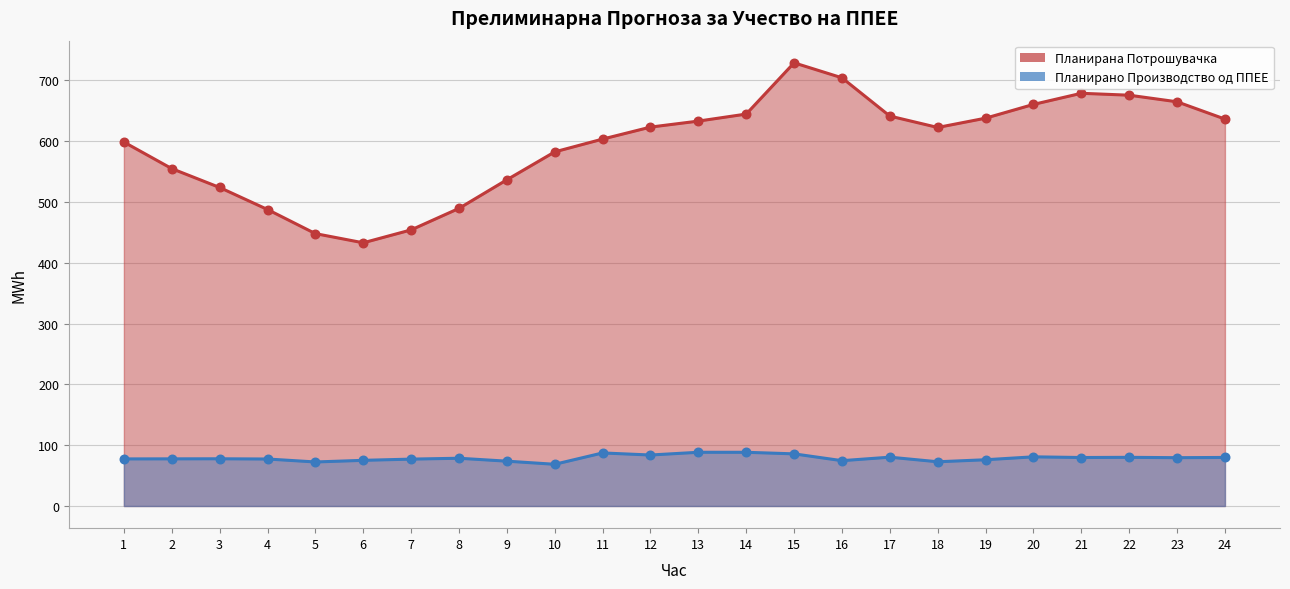

At how many categories does at least one series exceed 91?

24